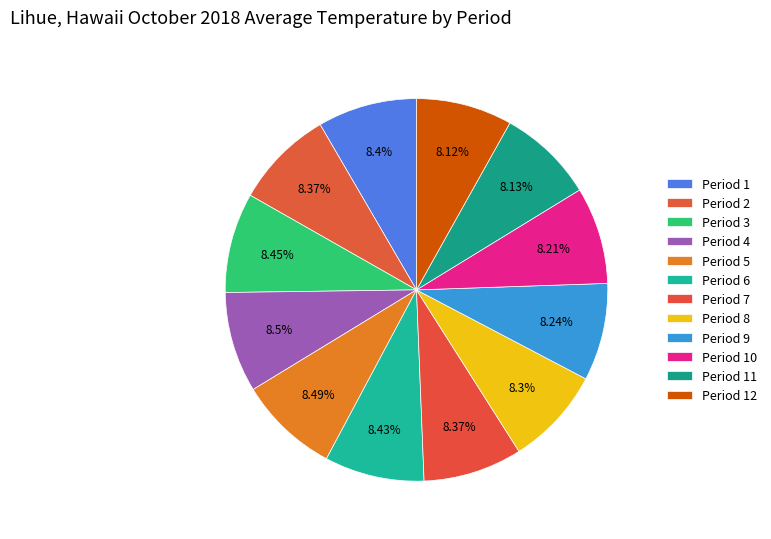

To the nearest percent, what percentage of the pie is Period 10?

8%